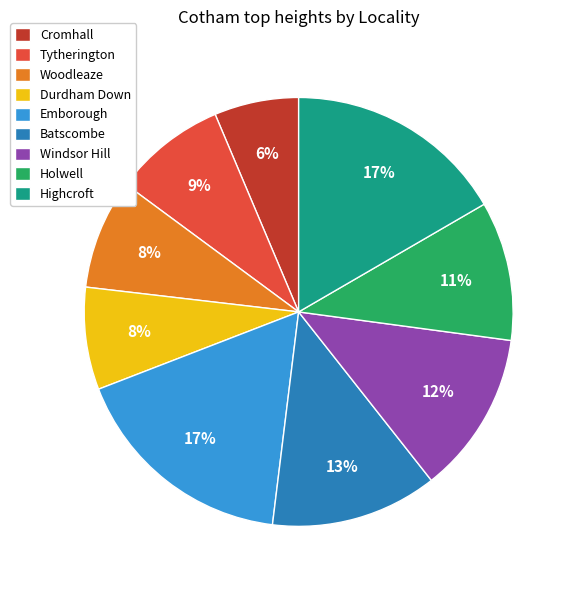

What percentage is the Windsor Hill slice, to the nearest percent?

12%